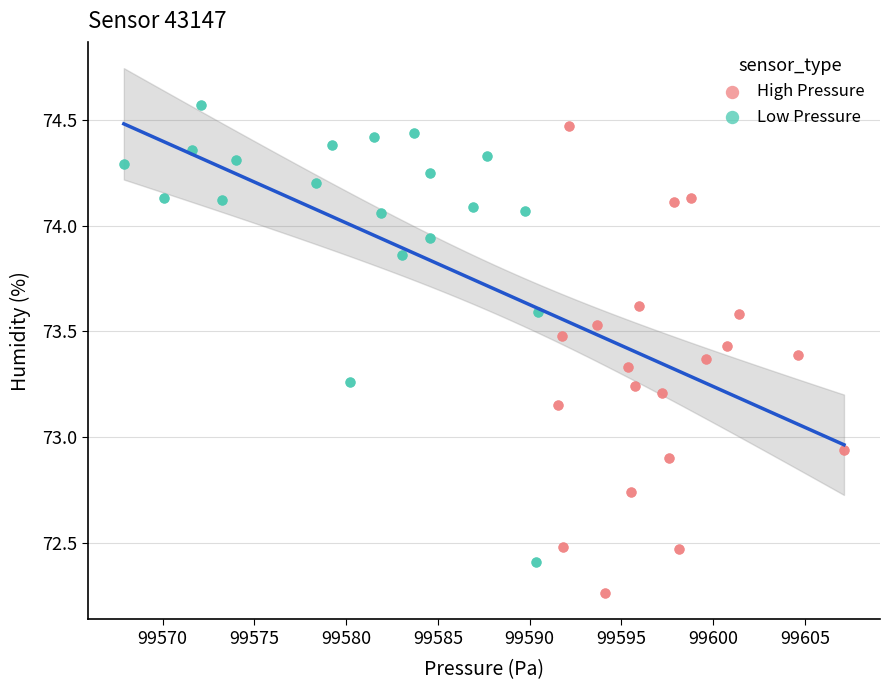

Which series contains the highest Y value?

Low Pressure